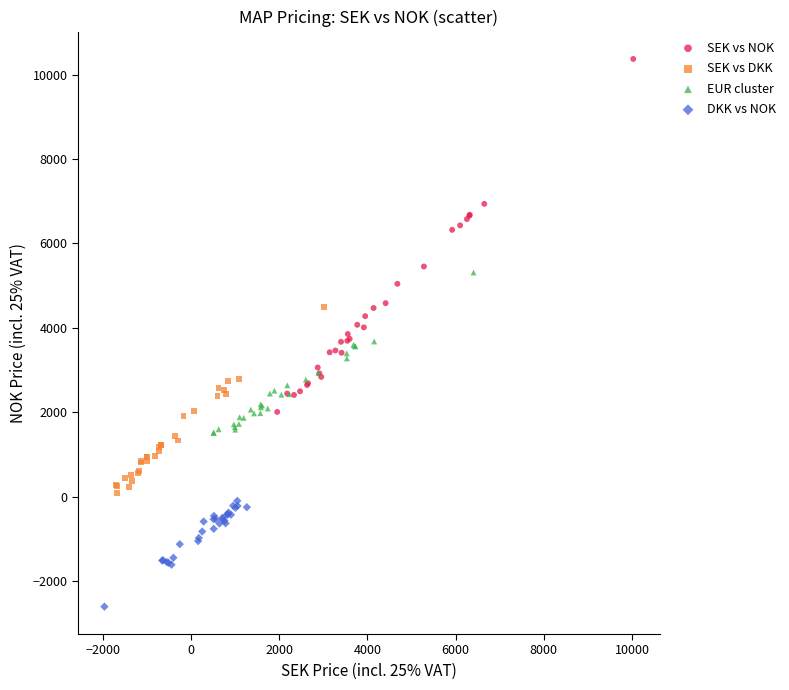

Which series has the widest spread of Y values?

SEK vs NOK